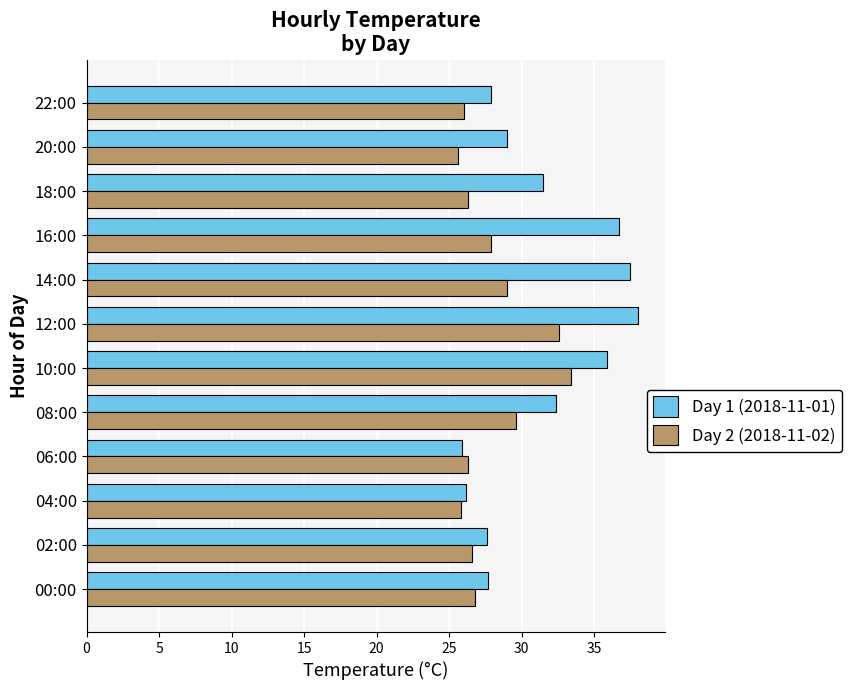

What is the difference between the second highest and minimum values in the Day 1 (2018-11-01) series?

11.6